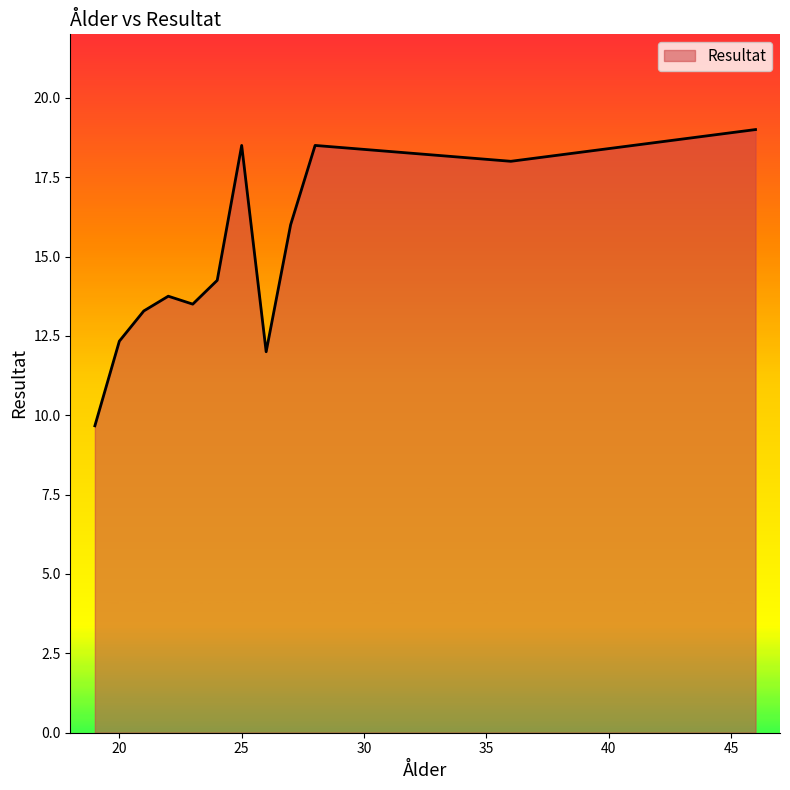

What is the difference between the maximum and minimum values?

9.3